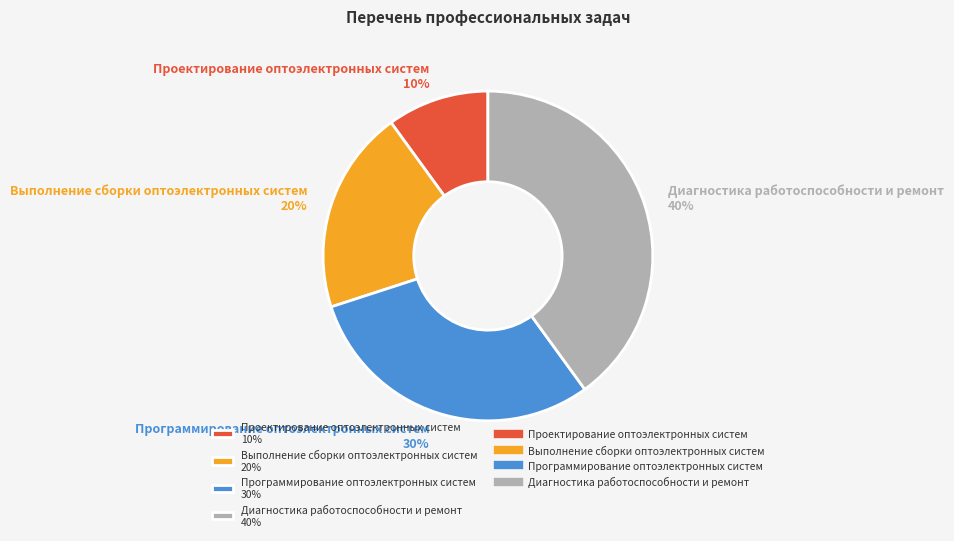

Is Программирование оптоэлектронных систем the majority of the pie?

No